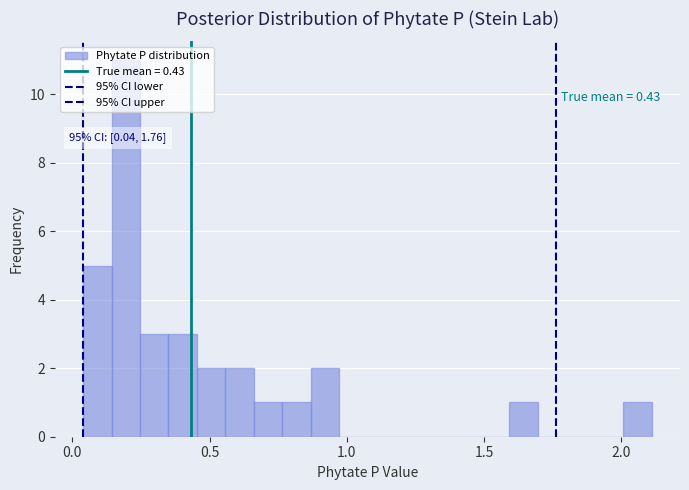

Around what value on the x-axis is the tallest bar? Give the approximate position of its centre, as read against the axis.

0.20